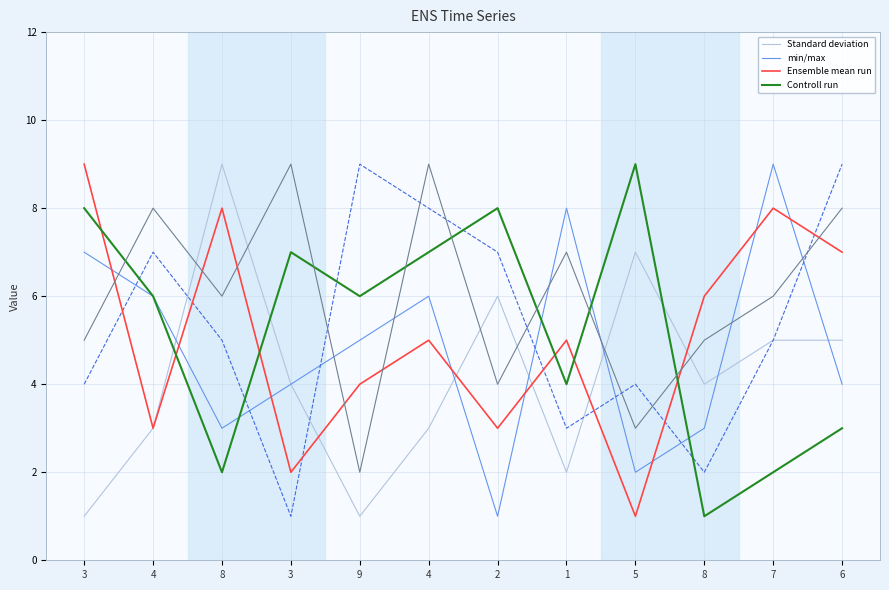

What is the label of the 8th point from the left?

1